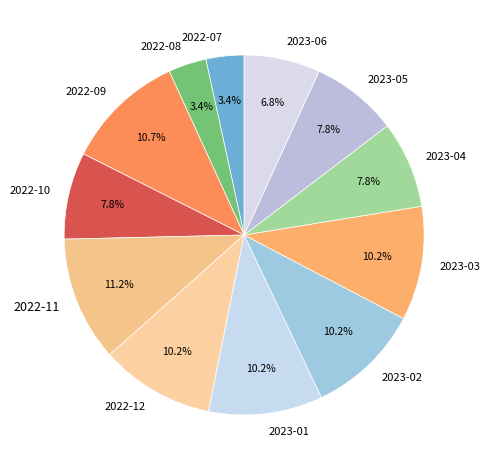

Is the sum of 2022-08 and 2022-10 greater than half?

No